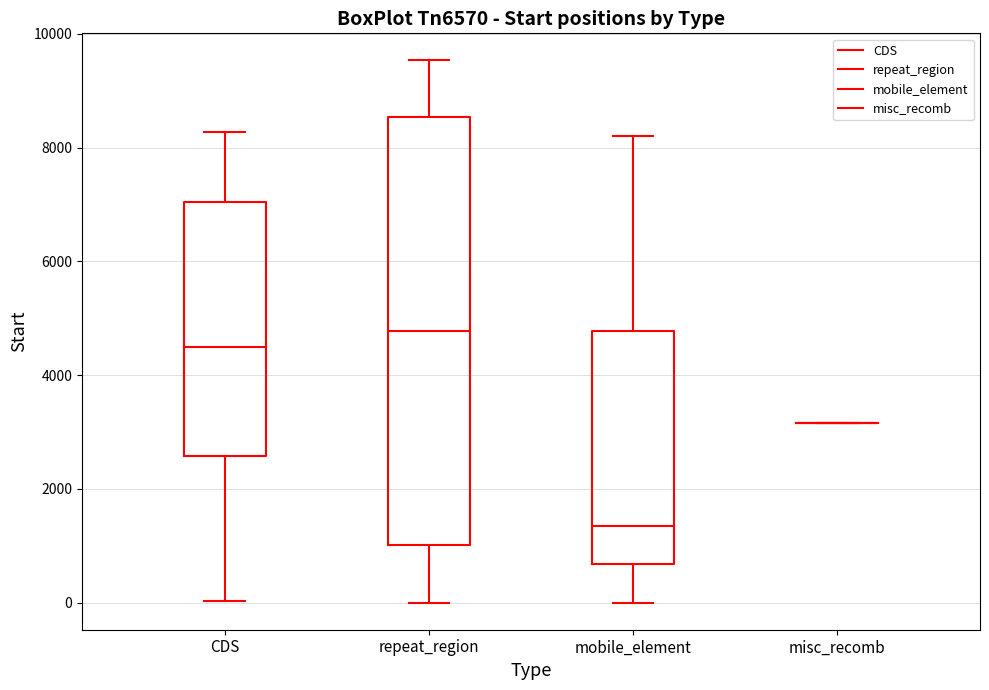

Reading left to right, transcribe this box plot: for each box, give where its median line is, the range the box spans, and where its two whiskers end, as read against the y-axis. The values are not printed on the chart, so give them approximately, as read against the axis.

CDS: median 4400, box 2600 to 7000, whiskers 0 to 8200
repeat_region: median 4800, box 1000 to 8600, whiskers 0 to 9600
mobile_element: median 1400, box 600 to 4800, whiskers 0 to 8200
misc_recomb: box collapsed to a line at 3200, whiskers 3200 to 3200